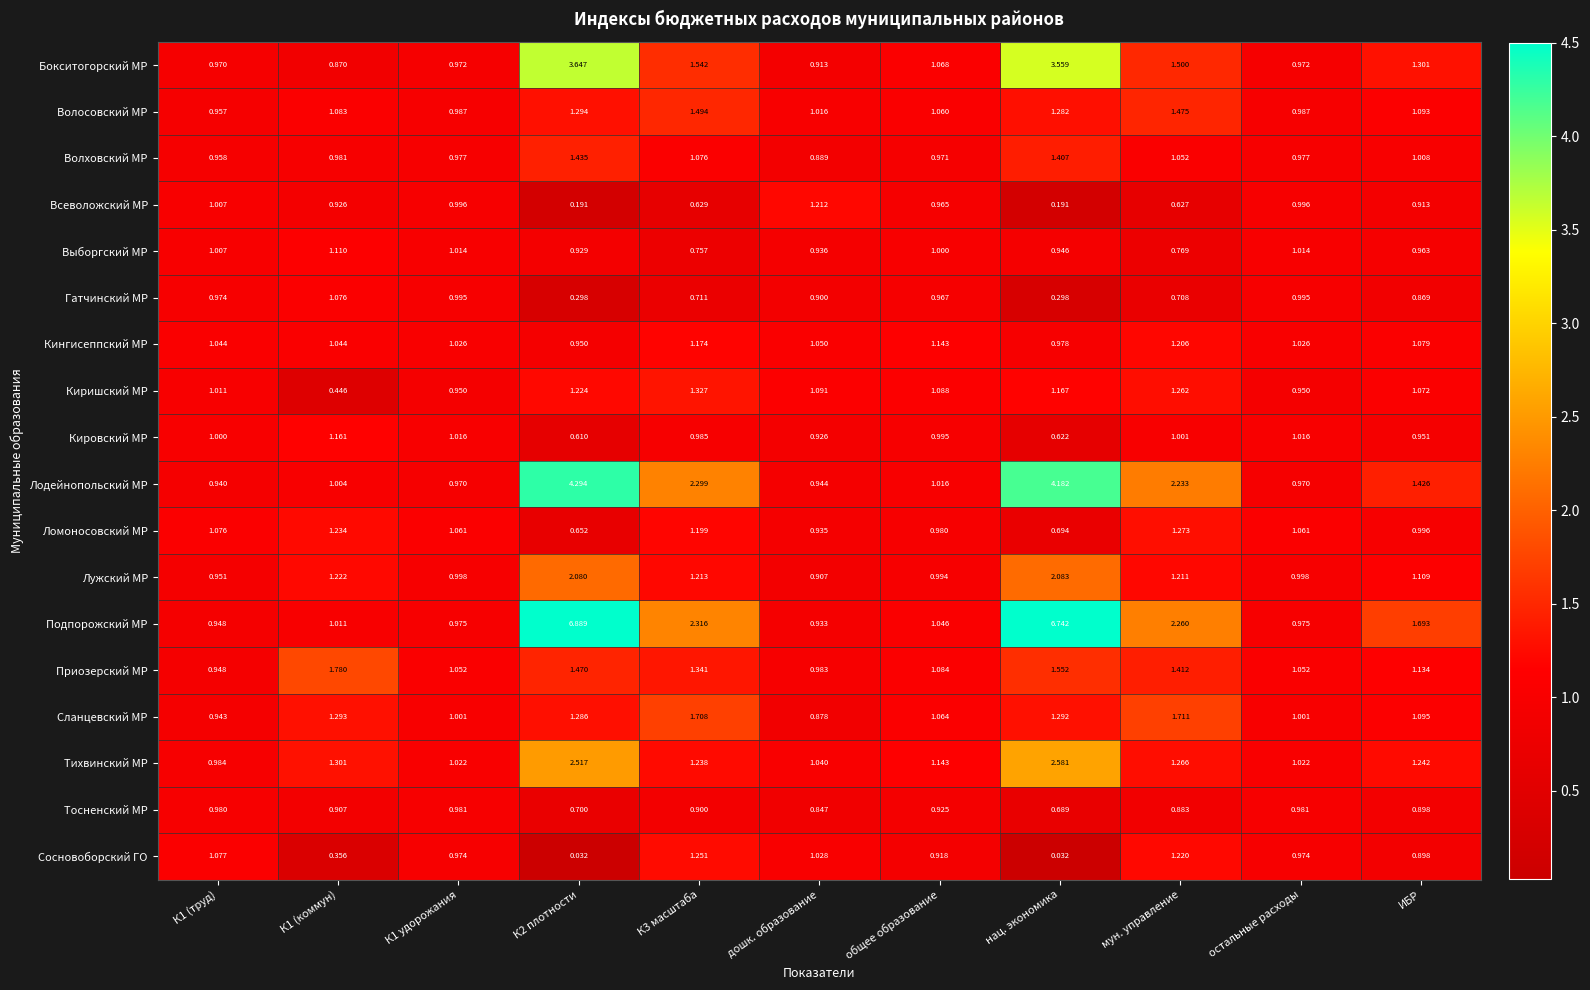

List the series in order of their peak value, lowest first.

Тосненский МР, Гатчинский МР, Выборгский МР, Кировский МР, Кингисеппский МР, Всеволожский МР, Сосновоборский ГО, Ломоносовский МР, Киришский МР, Волховский МР, Волосовский МР, Сланцевский МР, Приозерский МР, Лужский МР, Тихвинский МР, Бокситогорский МР, Лодейнопольский МР, Подпорожский МР